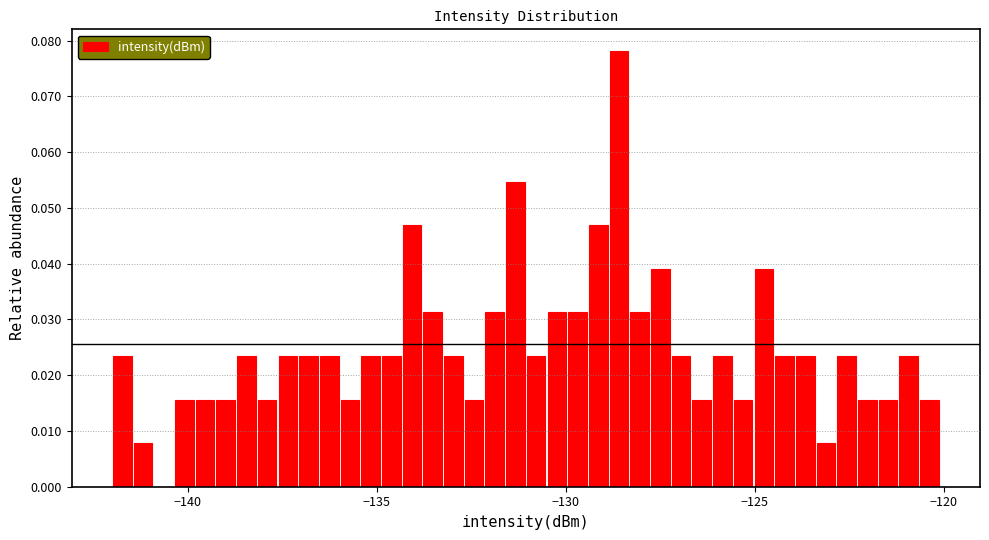

Read against the x-axis, roughly where is the centre of the tallest bar?

-128.5